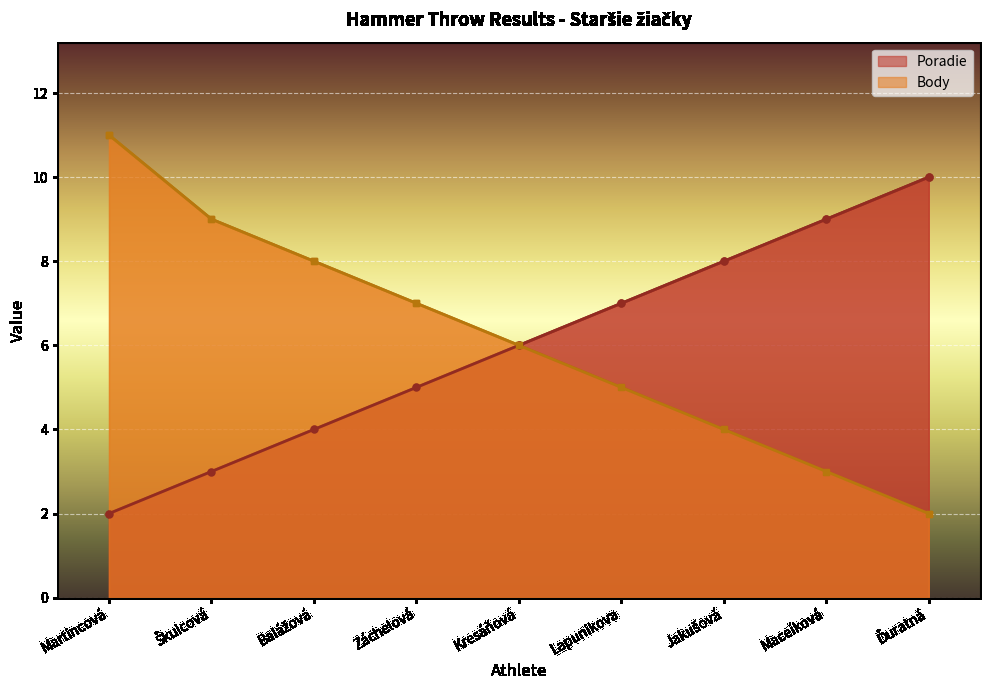

How many lines are shown in the chart?

2